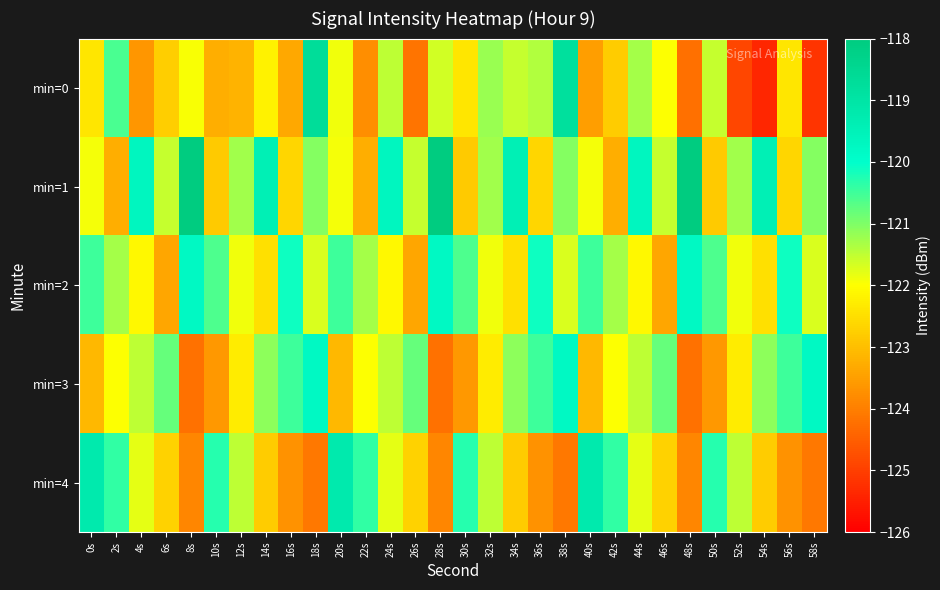

At how many categories does at least one series exceed -119?

5